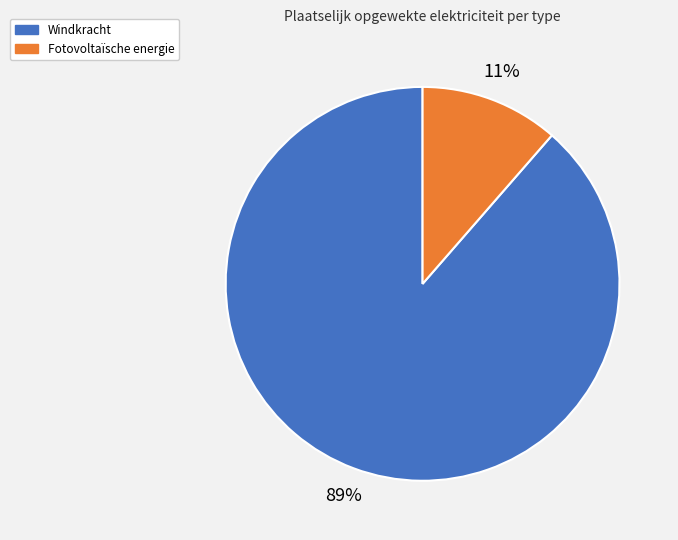

Is there a majority slice in this chart?

Yes